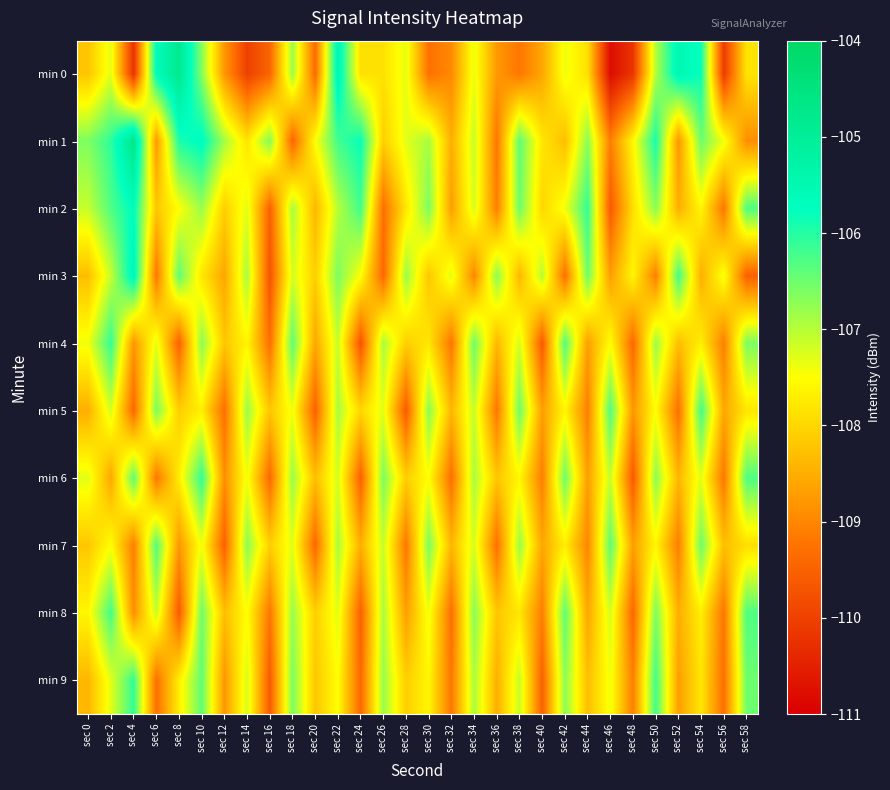

Reading left to right, what are all the values shown in this chart?

min 0: sec 0=-108.2	sec 2=-107.3	sec 4=-110.2	sec 6=-105.7	sec 8=-104.8	sec 10=-106.7	sec 12=-108.8	sec 14=-110.0	sec 16=-109.5	sec 18=-106.8	sec 20=-109.4	sec 22=-105.4	sec 24=-107.9	sec 26=-107.9	sec 28=-107.3	sec 30=-109.3	sec 32=-109.0	sec 34=-107.4	sec 36=-108.8	sec 38=-109.2	sec 40=-108.6	sec 42=-107.4	sec 44=-107.9	sec 46=-110.8	sec 48=-110.2	sec 50=-107.0	sec 52=-105.5	sec 54=-105.8	sec 56=-110.1	sec 58=-107.8
min 1: sec 0=-106.6	sec 2=-106.1	sec 4=-104.7	sec 6=-108.8	sec 8=-105.9	sec 10=-105.7	sec 12=-106.9	sec 14=-107.8	sec 16=-106.6	sec 18=-109.4	sec 20=-107.5	sec 22=-106.2	sec 24=-105.8	sec 26=-108.1	sec 28=-107.3	sec 30=-106.9	sec 32=-108.5	sec 34=-107.1	sec 36=-109.2	sec 38=-106.4	sec 40=-107.8	sec 42=-108.3	sec 44=-106.7	sec 46=-109.1	sec 48=-107.6	sec 50=-105.9	sec 52=-108.8	sec 54=-106.5	sec 56=-107.4	sec 58=-108.9
min 2: sec 0=-107.1	sec 2=-106.3	sec 4=-105.7	sec 6=-108.2	sec 8=-107.5	sec 10=-106.8	sec 12=-108.1	sec 14=-107.3	sec 16=-109.5	sec 18=-106.9	sec 20=-108.4	sec 22=-107.0	sec 24=-106.2	sec 26=-109.3	sec 28=-107.8	sec 30=-106.6	sec 32=-108.7	sec 34=-107.2	sec 36=-109.1	sec 38=-106.5	sec 40=-108.0	sec 42=-107.4	sec 44=-106.1	sec 46=-109.6	sec 48=-107.9	sec 50=-106.7	sec 52=-108.5	sec 54=-107.6	sec 56=-109.2	sec 58=-106.3
min 3: sec 0=-108.3	sec 2=-107.1	sec 4=-105.5	sec 6=-109.2	sec 8=-106.4	sec 10=-107.8	sec 12=-108.6	sec 14=-106.9	sec 16=-109.7	sec 18=-107.2	sec 20=-108.1	sec 22=-106.6	sec 24=-107.5	sec 26=-109.4	sec 28=-106.8	sec 30=-108.2	sec 32=-107.3	sec 34=-109.0	sec 36=-106.7	sec 38=-108.4	sec 40=-107.0	sec 42=-109.3	sec 44=-106.5	sec 46=-108.7	sec 48=-107.6	sec 50=-109.1	sec 52=-106.2	sec 54=-108.5	sec 56=-107.4	sec 58=-109.5
min 4: sec 0=-107.4	sec 2=-106.1	sec 4=-108.8	sec 6=-107.3	sec 8=-109.5	sec 10=-106.7	sec 12=-108.2	sec 14=-107.6	sec 16=-109.3	sec 18=-106.4	sec 20=-108.6	sec 22=-107.1	sec 24=-109.7	sec 26=-106.9	sec 28=-108.1	sec 30=-107.8	sec 32=-109.2	sec 34=-106.5	sec 36=-108.4	sec 38=-107.2	sec 40=-109.6	sec 42=-106.3	sec 44=-108.7	sec 46=-107.5	sec 48=-109.4	sec 50=-106.8	sec 52=-108.3	sec 54=-107.7	sec 56=-109.1	sec 58=-106.6
min 5: sec 0=-108.5	sec 2=-107.2	sec 4=-109.4	sec 6=-106.6	sec 8=-108.1	sec 10=-107.7	sec 12=-109.3	sec 14=-106.8	sec 16=-108.2	sec 18=-107.4	sec 20=-109.5	sec 22=-106.9	sec 24=-108.0	sec 26=-107.3	sec 28=-109.6	sec 30=-106.7	sec 32=-108.4	sec 34=-107.1	sec 36=-109.2	sec 38=-106.5	sec 40=-108.7	sec 42=-107.6	sec 44=-109.1	sec 46=-106.3	sec 48=-108.8	sec 50=-107.5	sec 52=-109.3	sec 54=-106.2	sec 56=-108.6	sec 58=-107.8
min 6: sec 0=-107.3	sec 2=-108.6	sec 4=-106.4	sec 6=-109.2	sec 8=-107.7	sec 10=-106.1	sec 12=-108.9	sec 14=-107.4	sec 16=-109.4	sec 18=-106.8	sec 20=-108.3	sec 22=-107.2	sec 24=-109.5	sec 26=-106.6	sec 28=-108.1	sec 30=-107.5	sec 32=-109.3	sec 34=-106.9	sec 36=-108.2	sec 38=-107.6	sec 40=-109.1	sec 42=-106.5	sec 44=-108.7	sec 46=-107.1	sec 48=-109.6	sec 50=-106.7	sec 52=-108.4	sec 54=-107.3	sec 56=-109.2	sec 58=-106.3
min 7: sec 0=-108.2	sec 2=-107.5	sec 4=-109.1	sec 6=-106.3	sec 8=-108.8	sec 10=-107.4	sec 12=-109.5	sec 14=-106.7	sec 16=-108.1	sec 18=-107.3	sec 20=-109.4	sec 22=-106.9	sec 24=-108.5	sec 26=-107.1	sec 28=-109.2	sec 30=-106.6	sec 32=-108.4	sec 34=-107.2	sec 36=-109.3	sec 38=-106.8	sec 40=-108.6	sec 42=-107.7	sec 44=-109.0	sec 46=-106.4	sec 48=-108.7	sec 50=-107.6	sec 52=-109.1	sec 54=-106.5	sec 56=-108.3	sec 58=-107.9
min 8: sec 0=-107.6	sec 2=-106.2	sec 4=-108.9	sec 6=-107.1	sec 8=-109.6	sec 10=-106.5	sec 12=-108.3	sec 14=-107.5	sec 16=-109.2	sec 18=-106.8	sec 20=-108.1	sec 22=-107.3	sec 24=-109.5	sec 26=-106.9	sec 28=-108.7	sec 30=-107.4	sec 32=-109.3	sec 34=-106.7	sec 36=-108.2	sec 38=-107.8	sec 40=-109.1	sec 42=-106.4	sec 44=-108.6	sec 46=-107.2	sec 48=-109.4	sec 50=-106.6	sec 52=-108.5	sec 54=-107.7	sec 56=-109.2	sec 58=-106.3
min 9: sec 0=-108.4	sec 2=-107.3	sec 4=-106.1	sec 6=-109.3	sec 8=-107.7	sec 10=-106.4	sec 12=-108.8	sec 14=-107.2	sec 16=-109.6	sec 18=-106.6	sec 20=-108.2	sec 22=-107.5	sec 24=-109.4	sec 26=-106.8	sec 28=-108.1	sec 30=-107.6	sec 32=-109.2	sec 34=-106.9	sec 36=-108.5	sec 38=-107.1	sec 40=-109.5	sec 42=-106.7	sec 44=-108.3	sec 46=-107.4	sec 48=-109.1	sec 50=-106.2	sec 52=-108.7	sec 54=-107.8	sec 56=-109.3	sec 58=-106.5